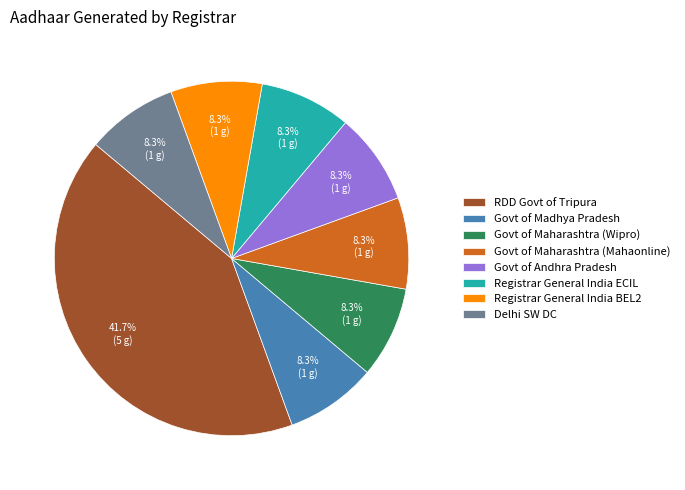

Is it true that Registrar General India BEL2 is 8% of the pie?

True